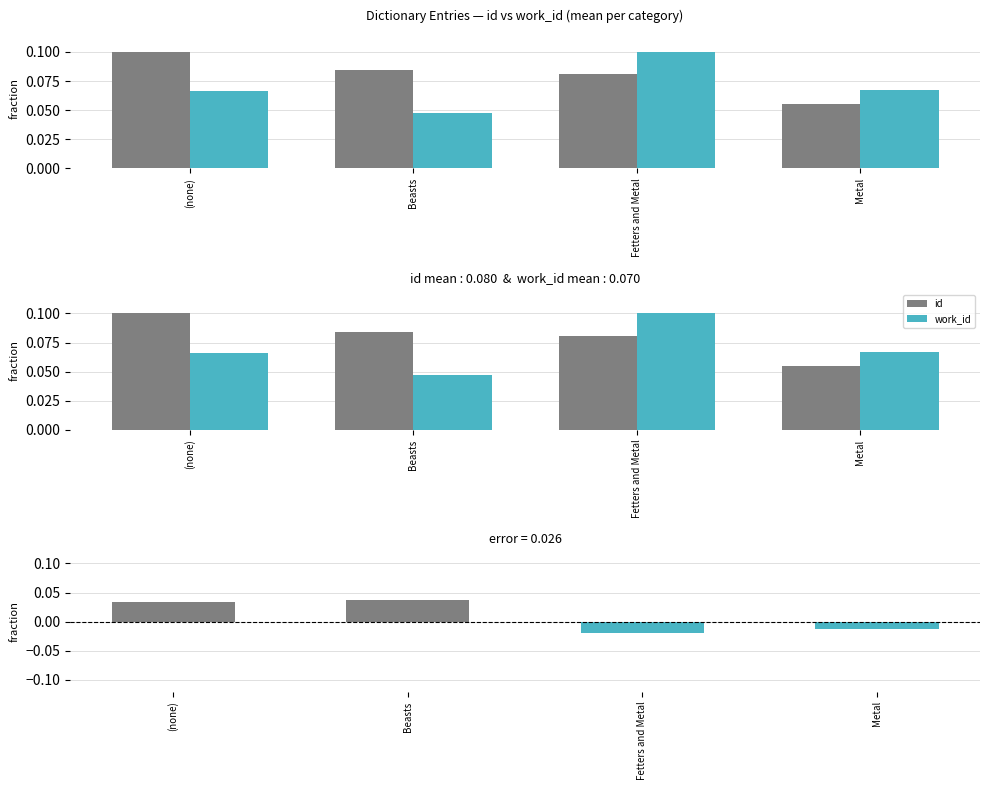

Between (none) and Fetters and Metal, which series saw the biggest shift?

id - work_id